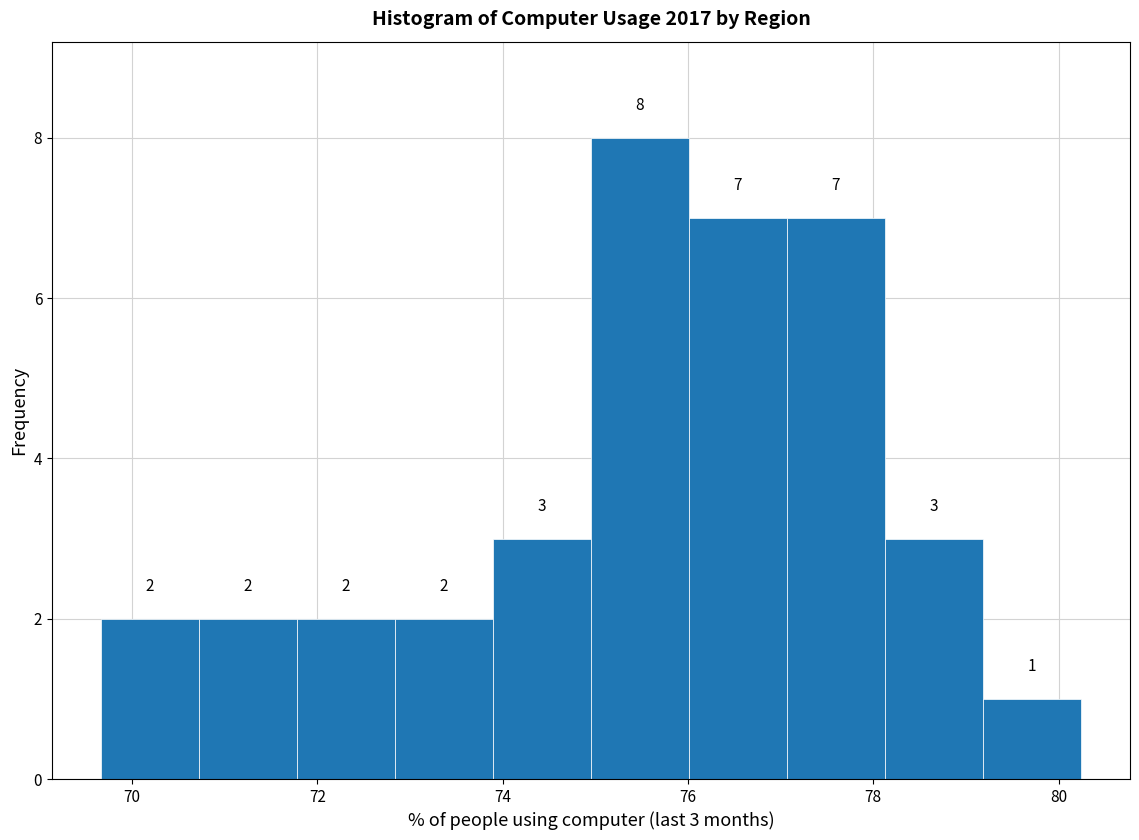

Which range on the x-axis has the tallest bar?

75.0 to 76.0